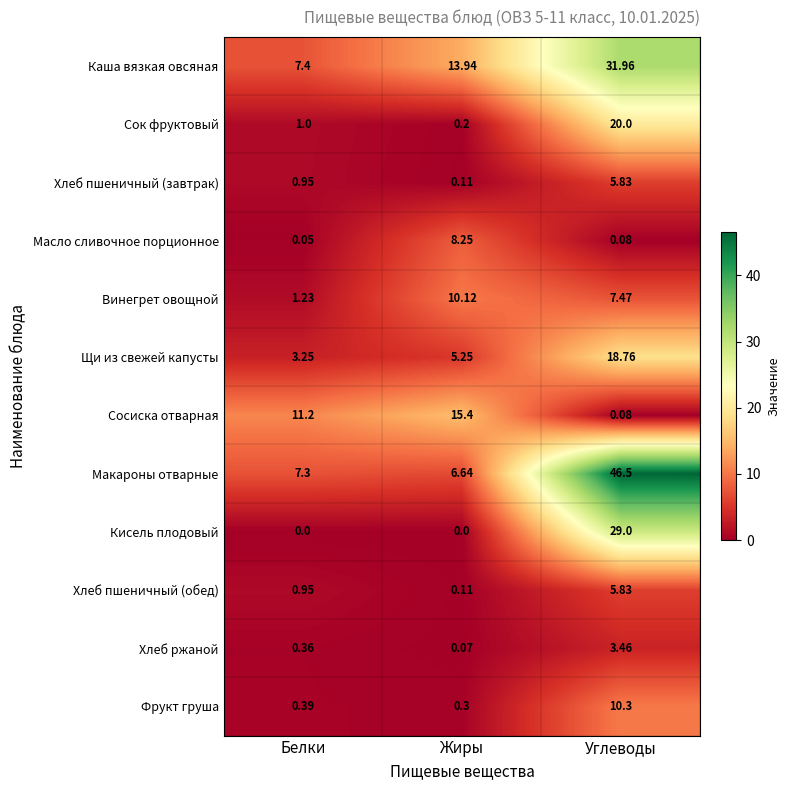

List the labels in order of Масло сливочное порционное value, largest first.

Жиры, Углеводы, Белки